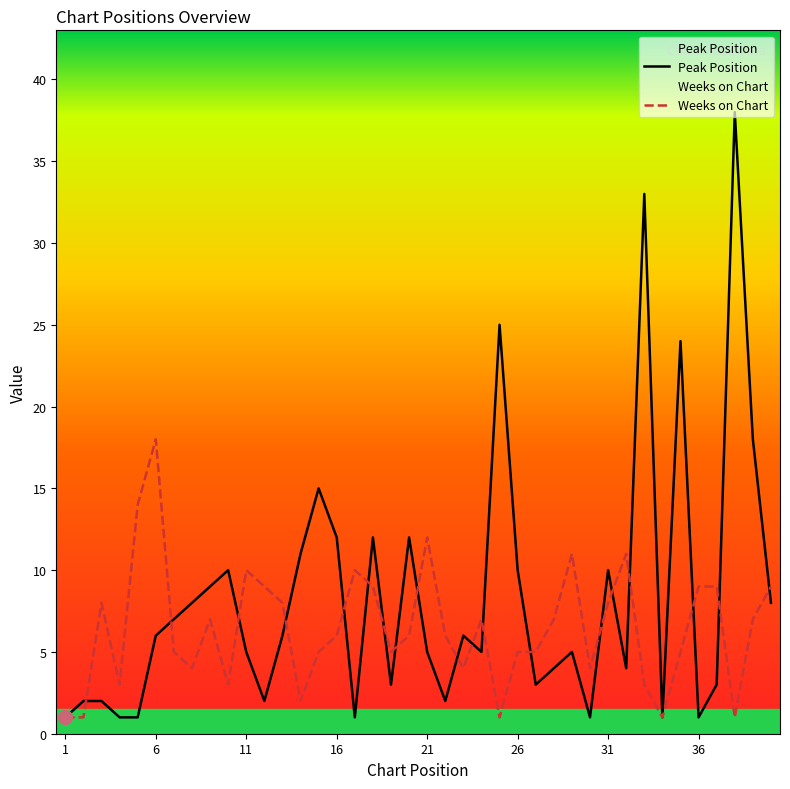

Reading left to right, what are all the values shown in this chart?

Peak Position: 1	2	2	1	1	6	7	8	9	10	5	2	6	11	15	12	1	12	3	12	5	2	6	5	25	10	3	4	5	1	10	4	33	1	24	1	3	38	18	8
Weeks on Chart: 1	1	8	3	14	18	5	4	7	3	10	9	8	2	5	6	10	9	5	6	12	6	4	7	1	5	5	7	11	4	8	11	3	1	5	9	9	1	7	9